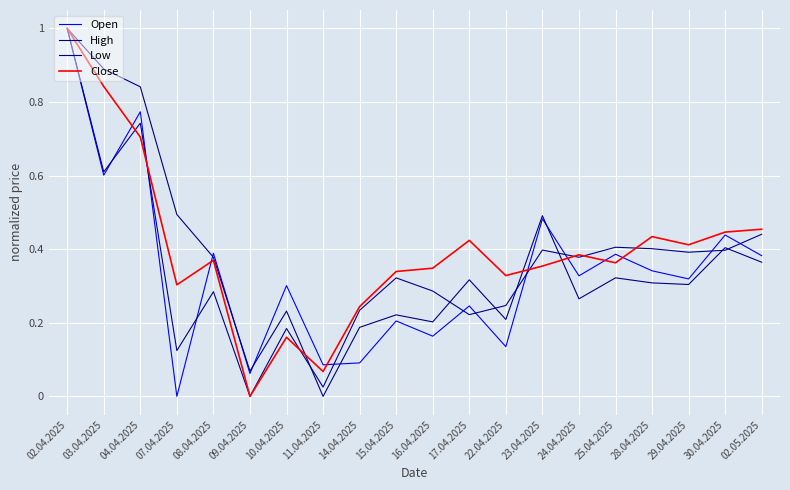

What are all the series names shown in the legend?

Open, High, Low, Close